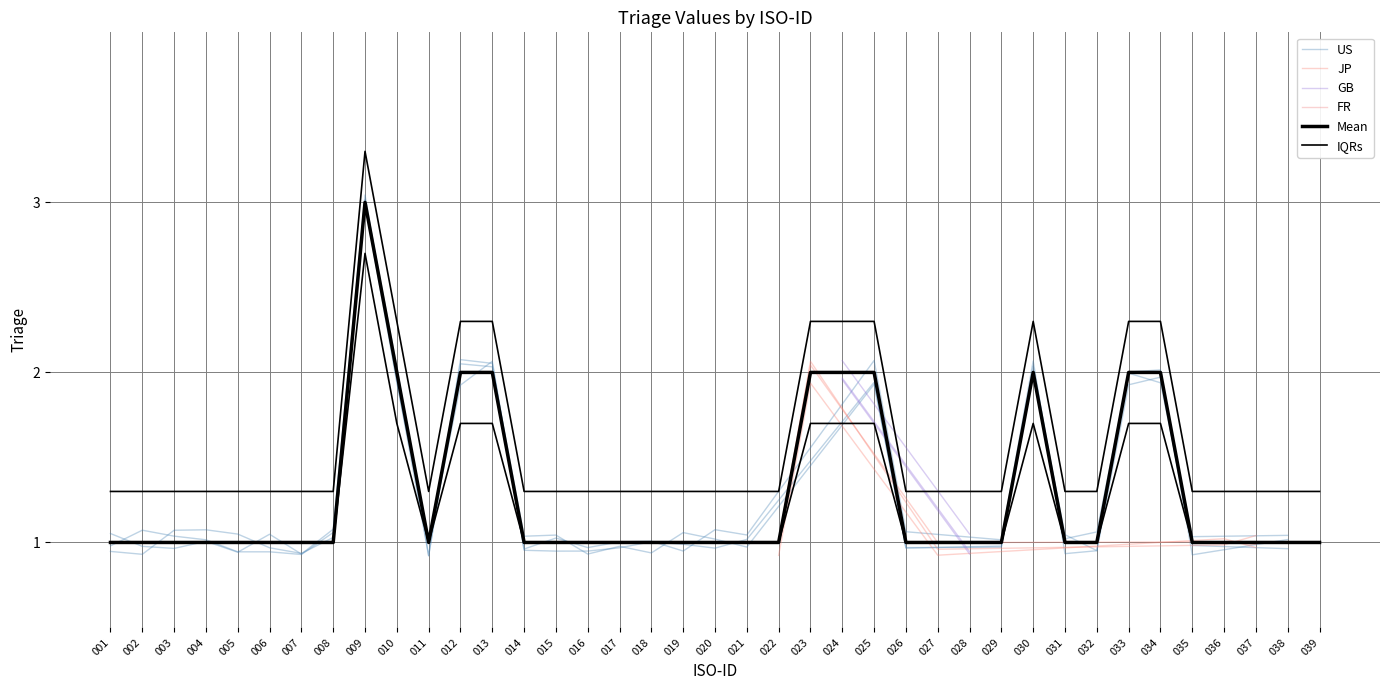

Rank the categories by value from lowest to highest.

001, 002, 003, 004, 005, 006, 007, 008, 011, 014, 015, 016, 017, 018, 019, 020, 021, 022, 026, 027, 028, 029, 031, 032, 035, 036, 037, 038, 039, 010, 012, 013, 023, 024, 025, 030, 033, 034, 009